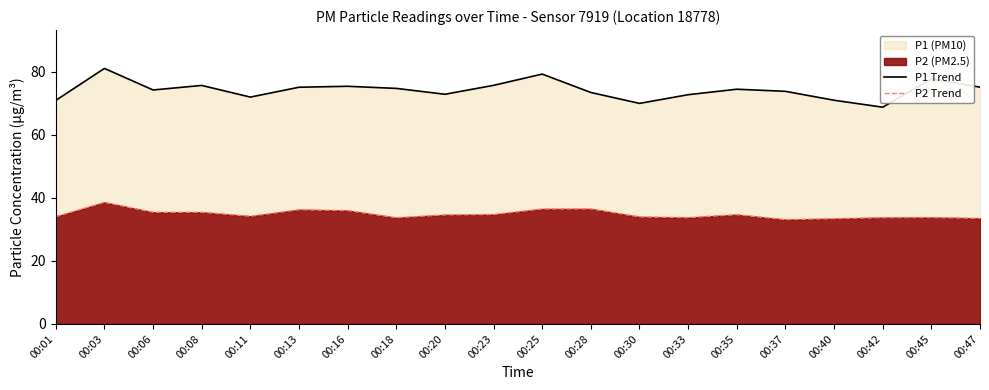

Which label corresponds to the largest value in the chart?

00:03